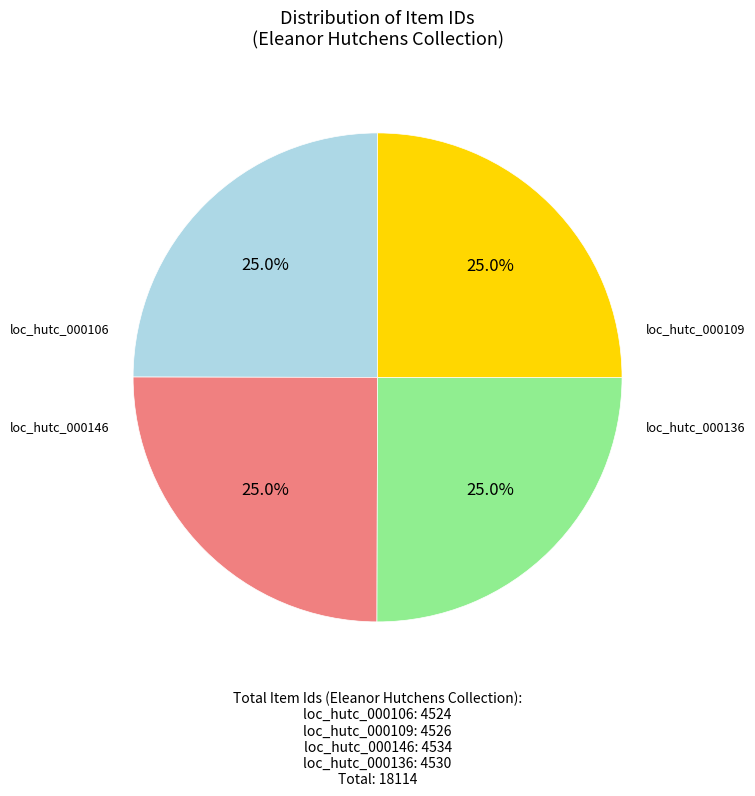

How many segments does this pie chart have?

4